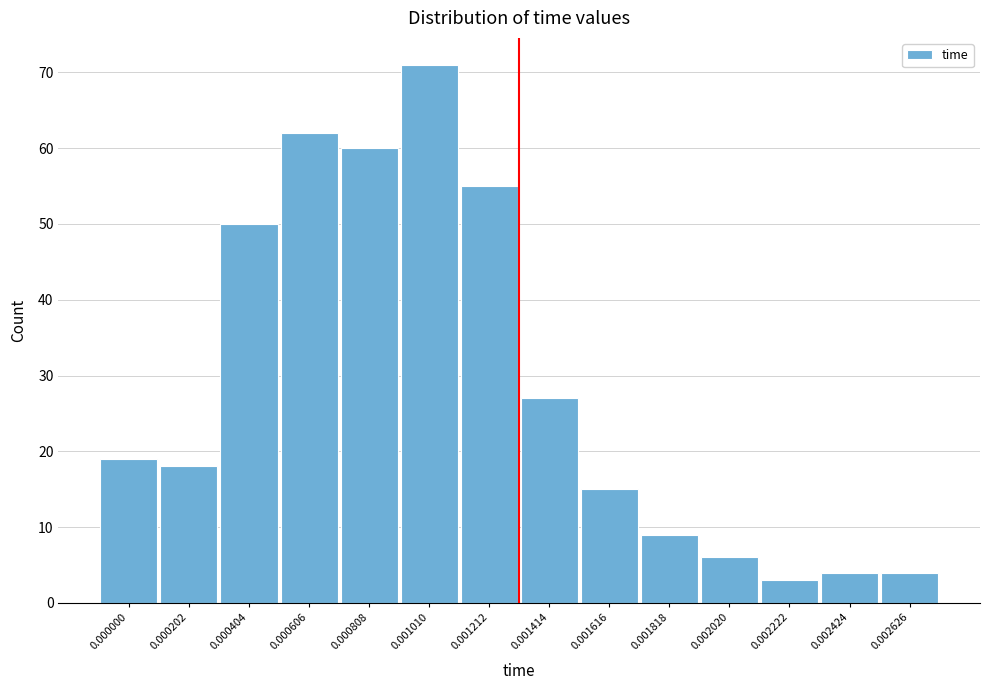

Reading left to right, list all the values displayed in this chart.

19	18	50	62	60	71	55	27	15	9	6	3	4	4